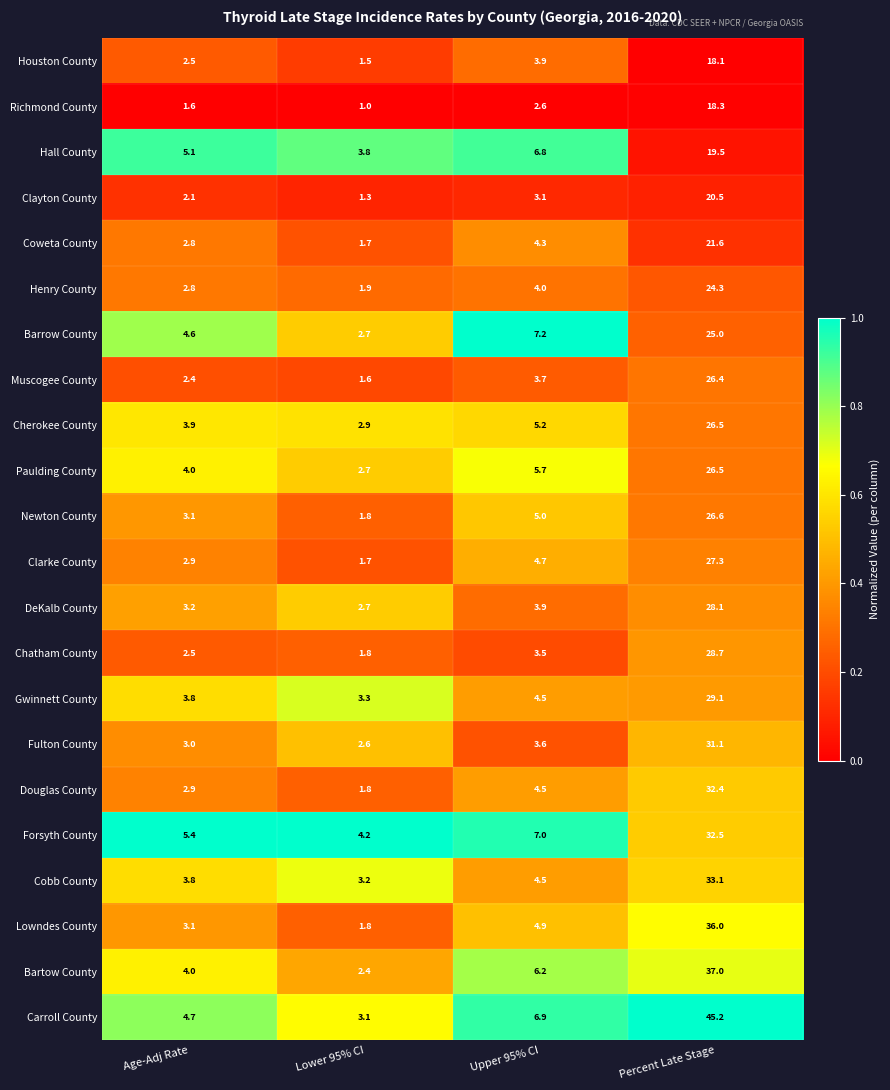

The value of Richmond County at Upper 95% CI is 3.7. True or false?

False